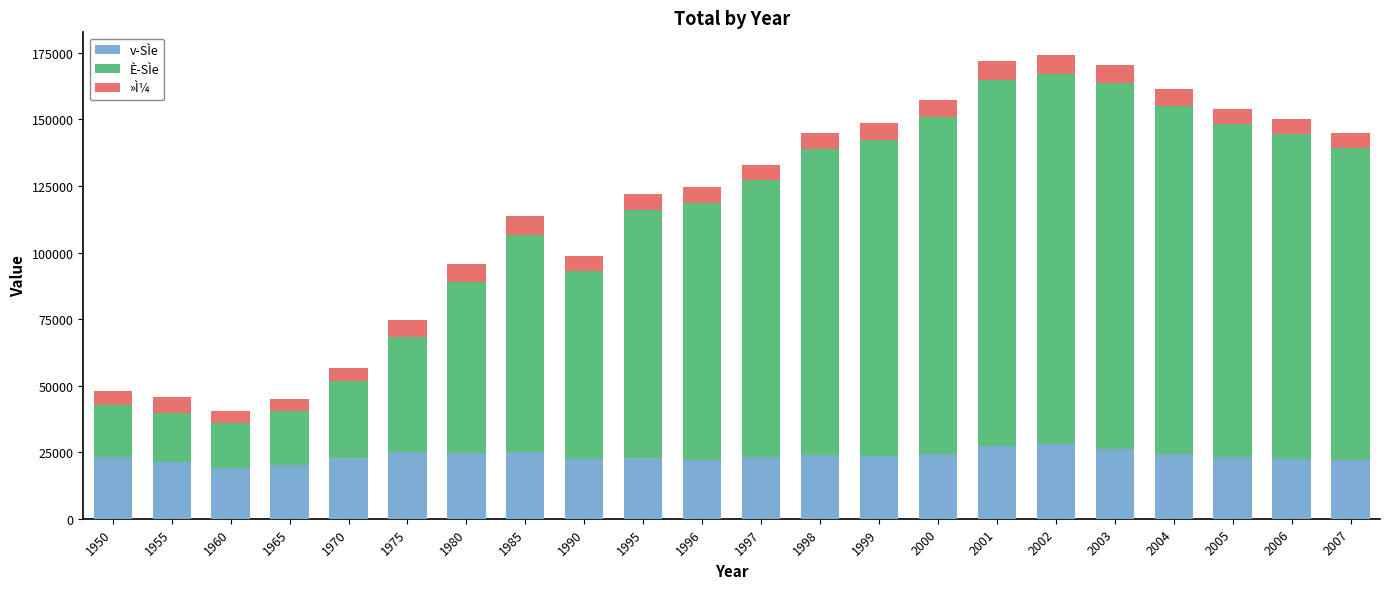

What is the sum of the v-SÌe values at 2000 and 2002?

52515